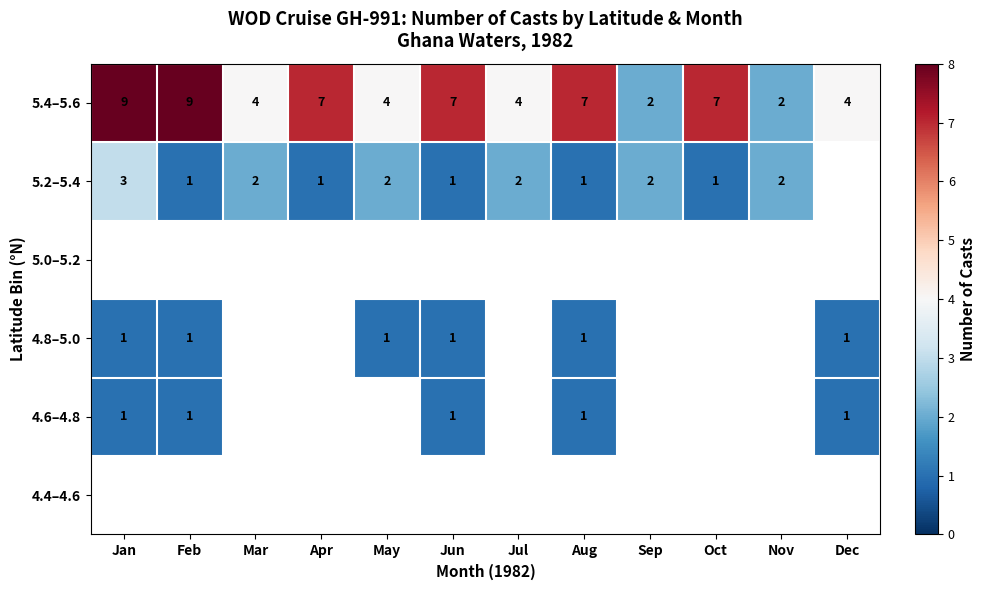

True or false: 5.4–5.6 has a value of 4 at Jul.

True